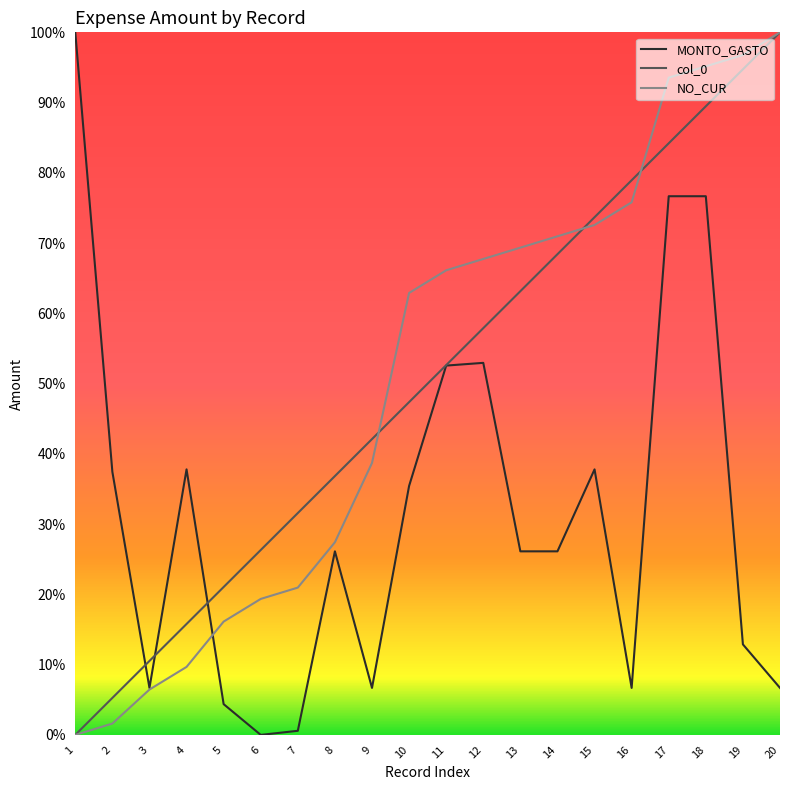

What is the difference between the MONTO_GASTO values at 6 and 12?

0.5